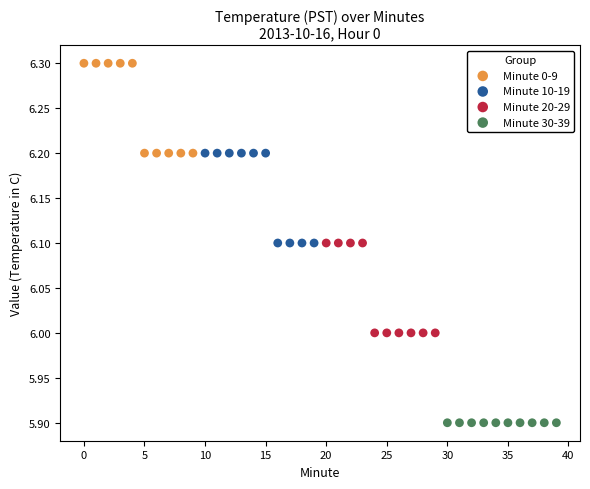

Which series reaches the minimum Y coordinate?

Minute 30-39